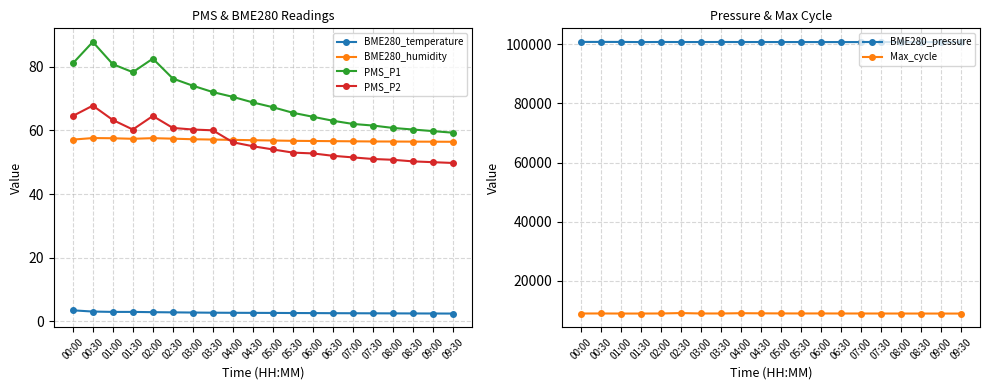

Which series has the widest spread of values?

Max_cycle